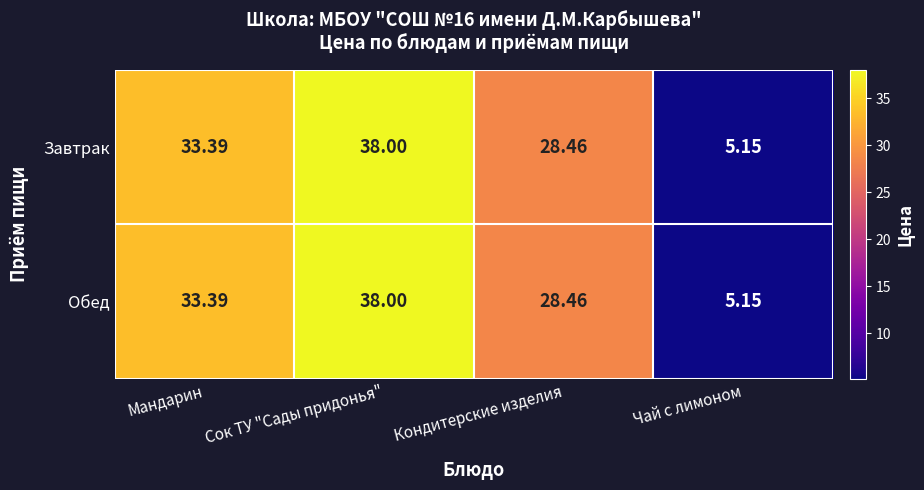

At which label does Завтрак reach its minimum?

Чай с лимоном